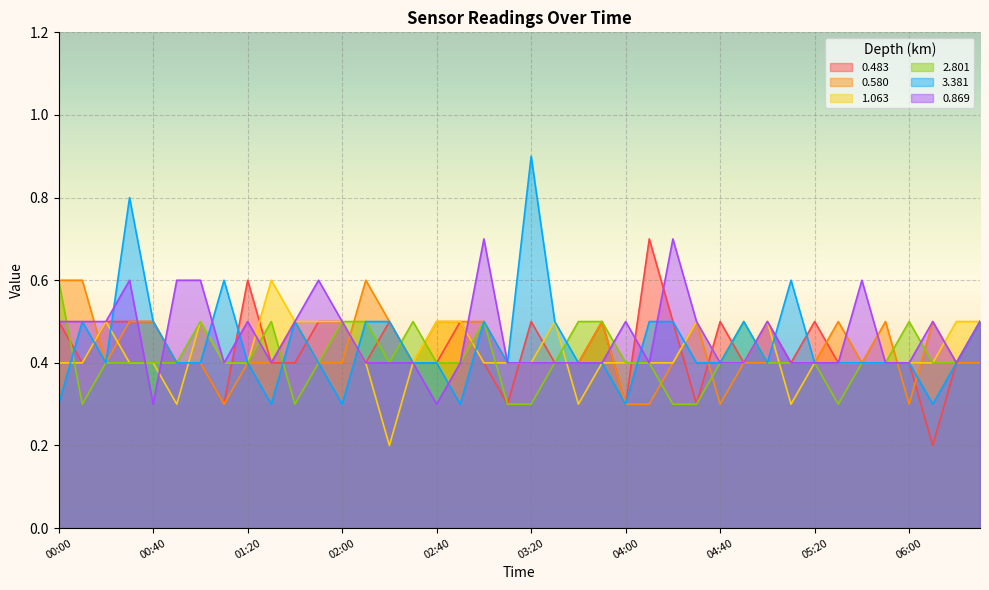

What is the sum of all 1.063 values?

16.9